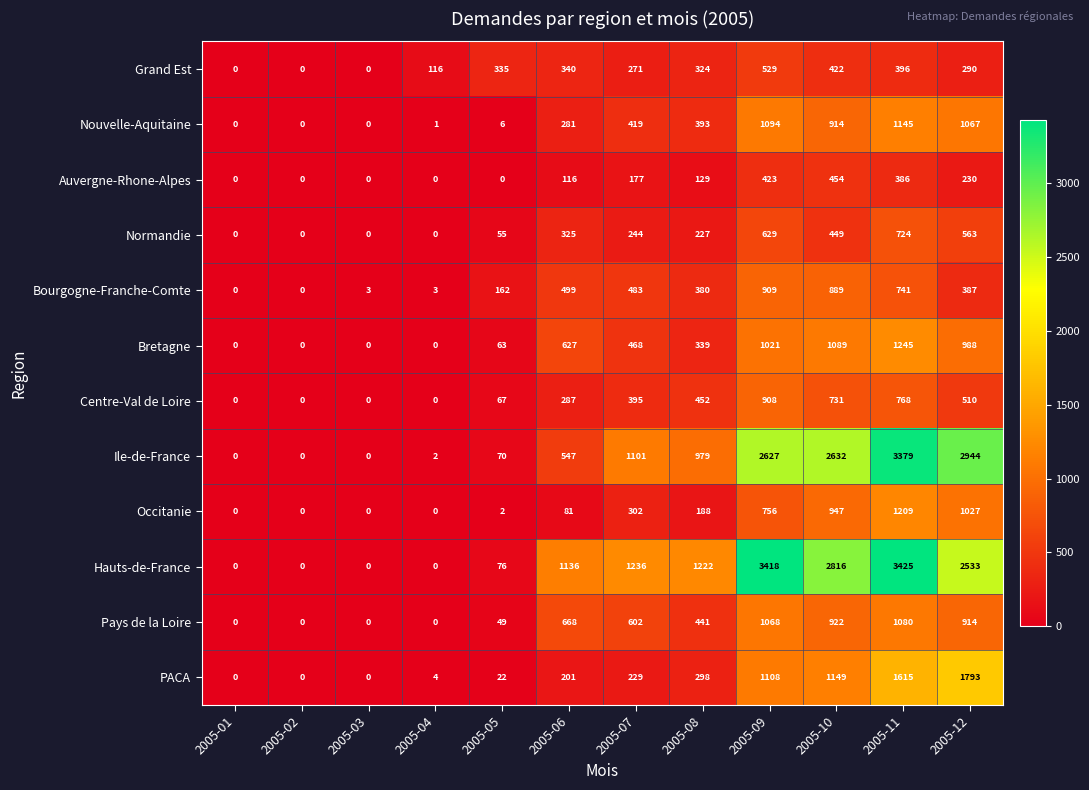

What is the highest value of the Grand Est series?

529